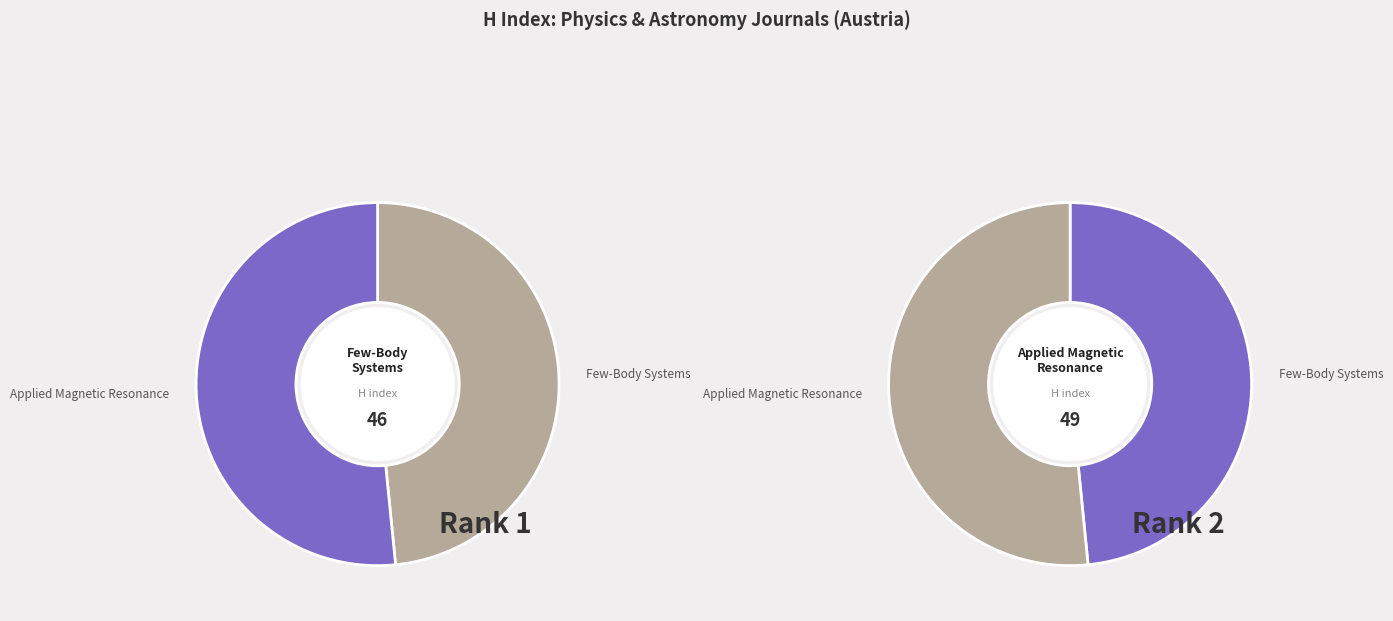

Is it true that Applied Magnetic Resonance is 57% of the pie?

False